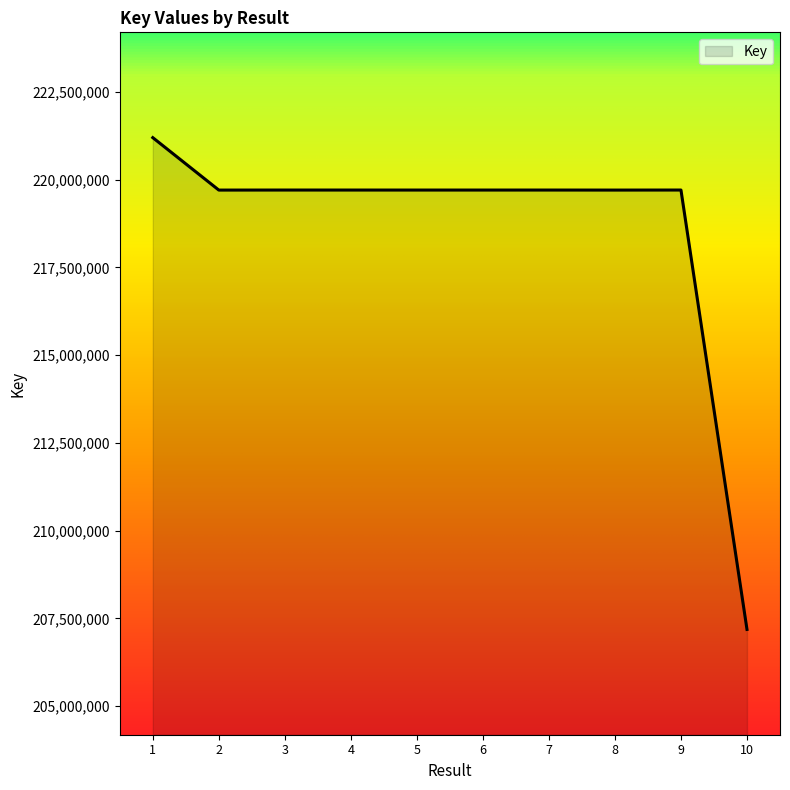

Does the chart have visible grid lines?

No